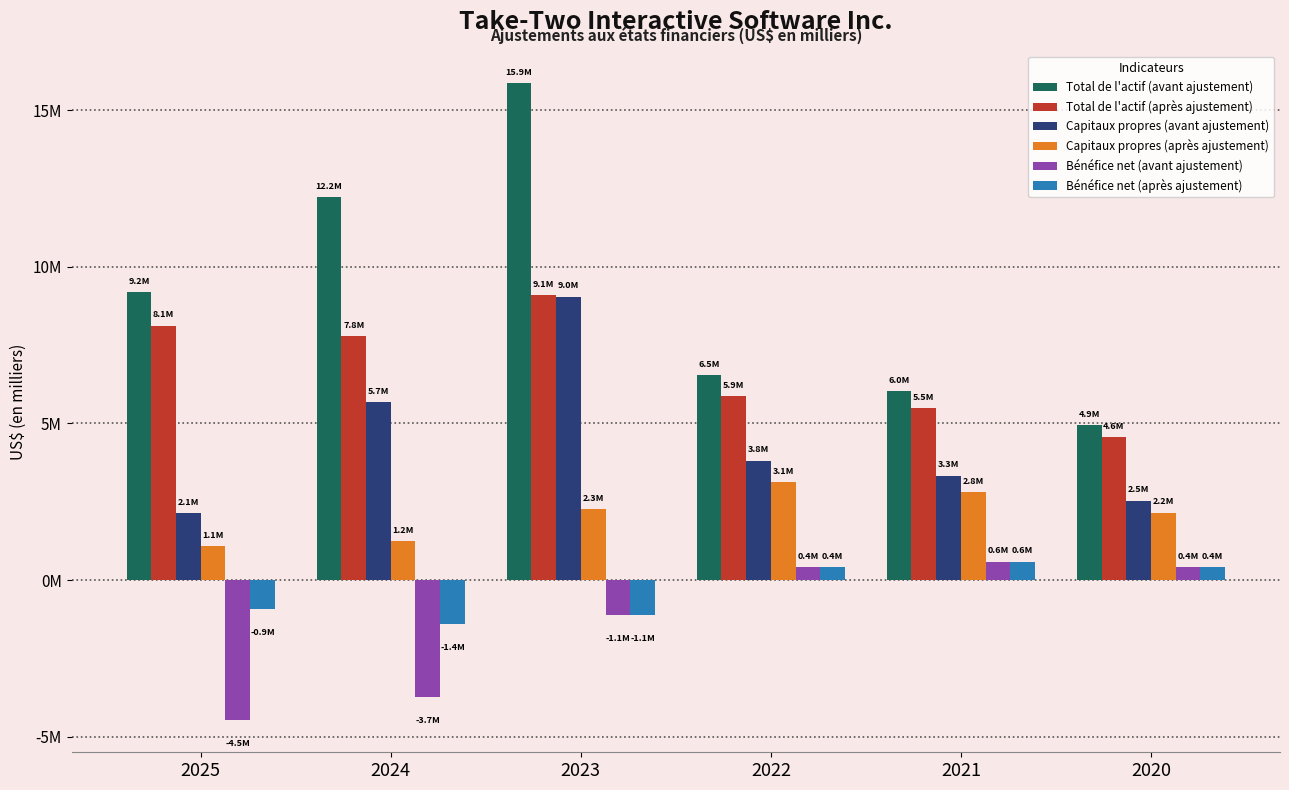

What are all the series names shown in the legend?

Total de l'actif (avant ajustement), Total de l'actif (après ajustement), Capitaux propres (avant ajustement), Capitaux propres (après ajustement), Bénéfice net (avant ajustement), Bénéfice net (après ajustement)